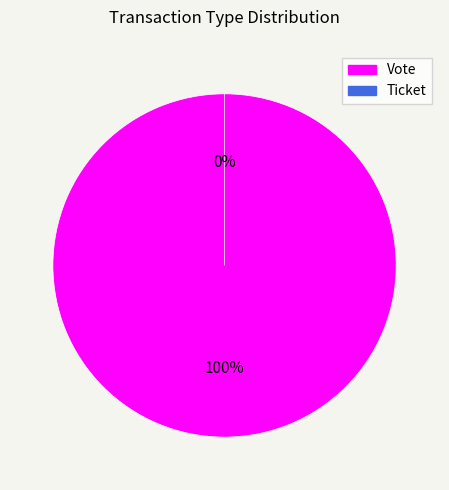

To the nearest percent, what is the difference between the Ticket and Vote slice percentages?

100%